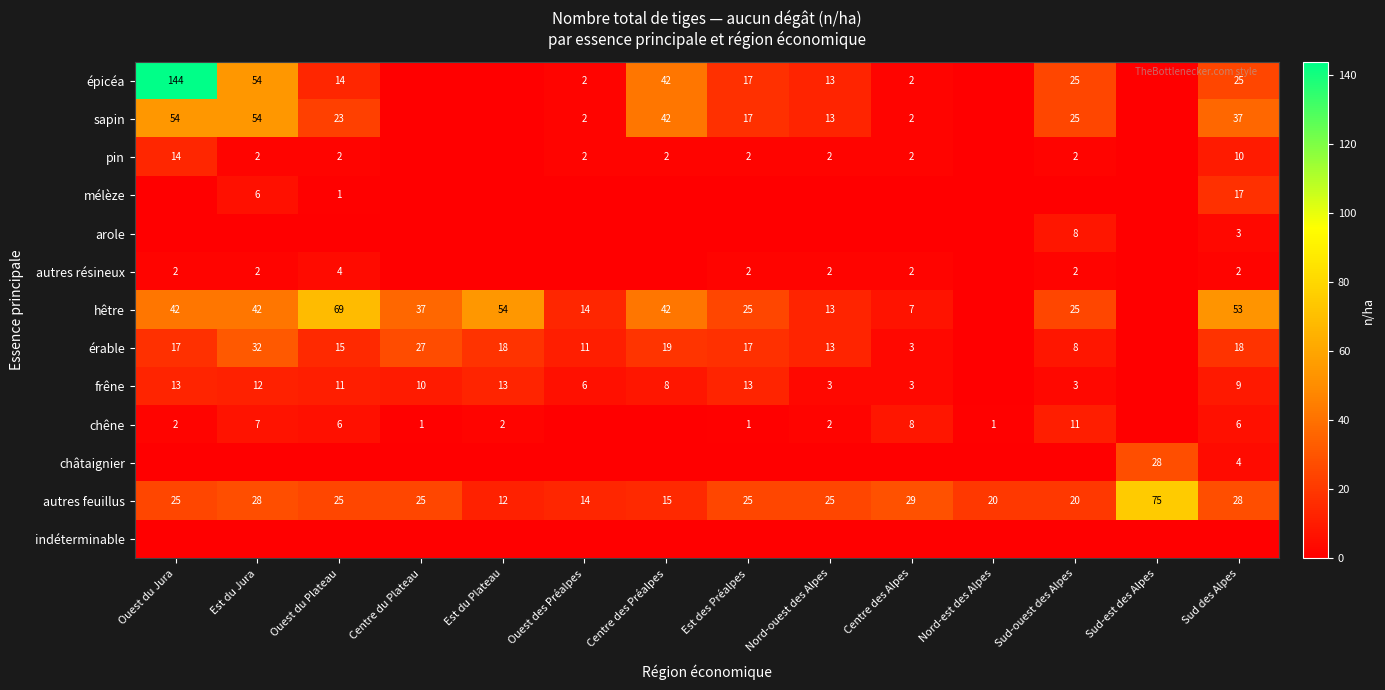

What is the average value of the autres feuillus series?

26